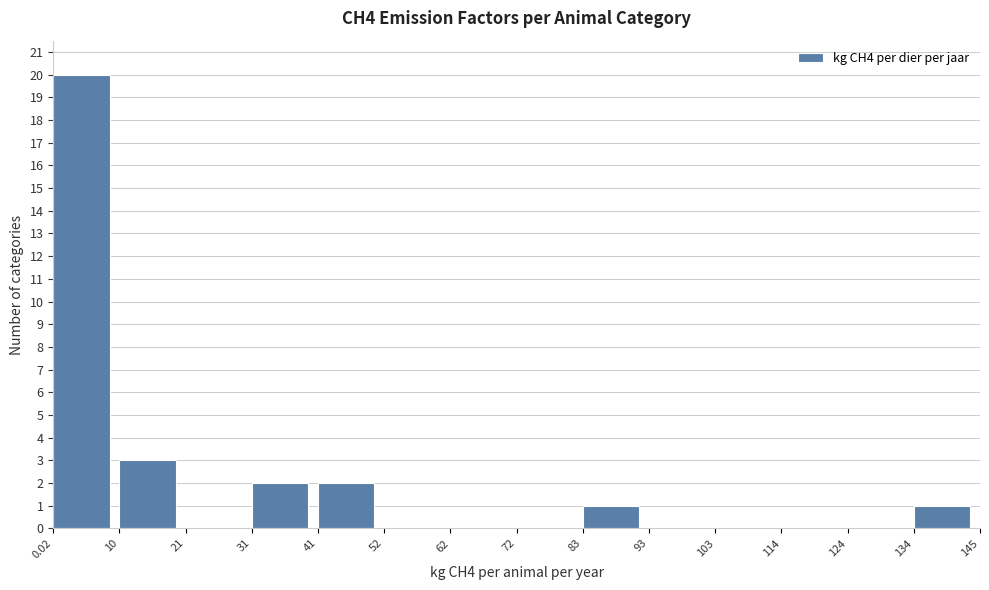

How tall is the bar that spans 41 to 52 on the x-axis? The values are not printed on the chart, so give them approximately, as read against the axis.

2